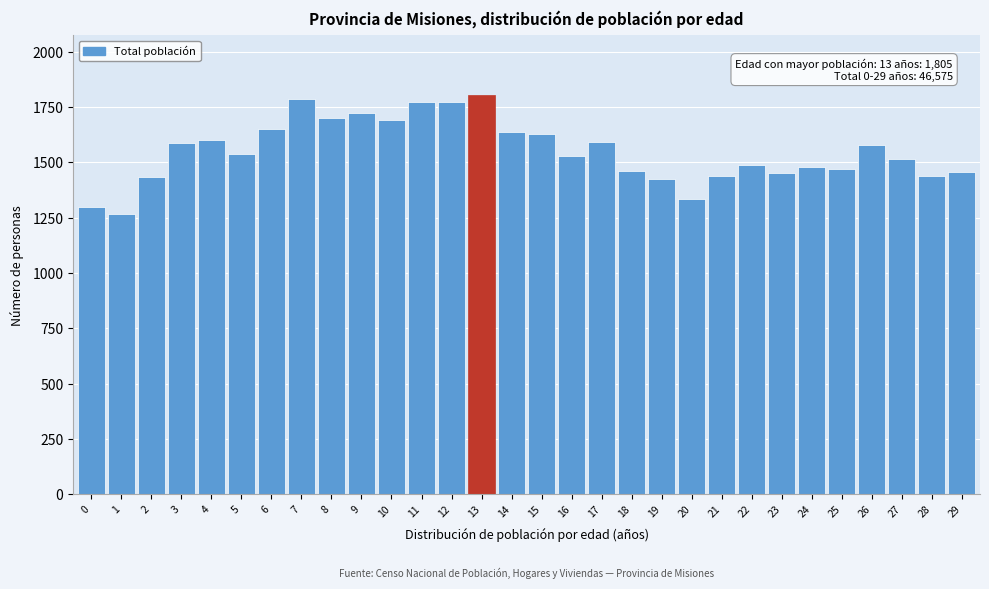

What is the sum of the values at 9 and 22?

3214